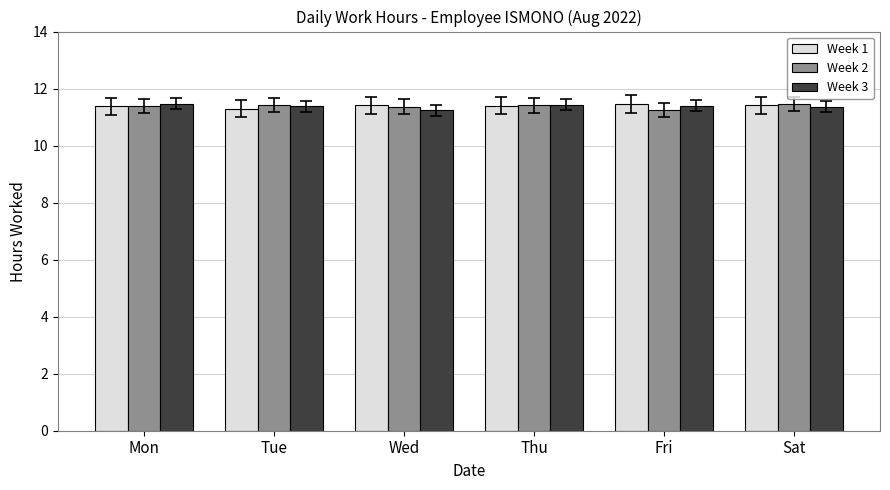

What is the minimum value for Week 1?

11.3